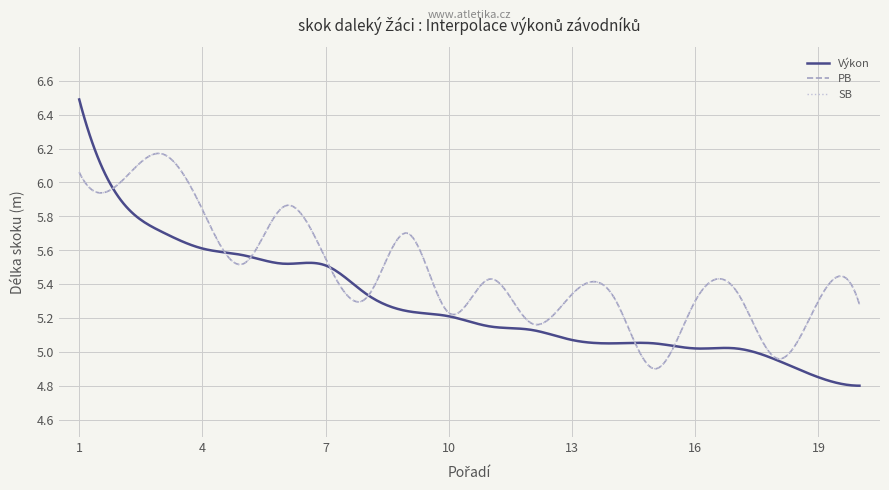

Does the chart have visible grid lines?

Yes